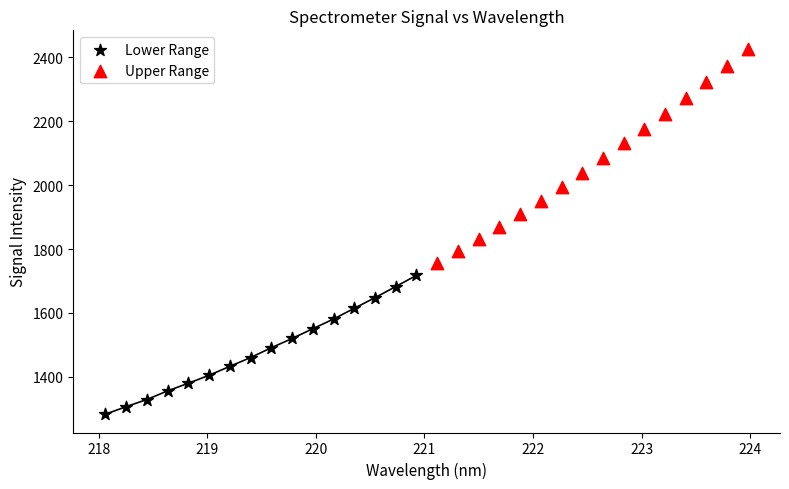

Which series contains the highest Y value?

Upper Range